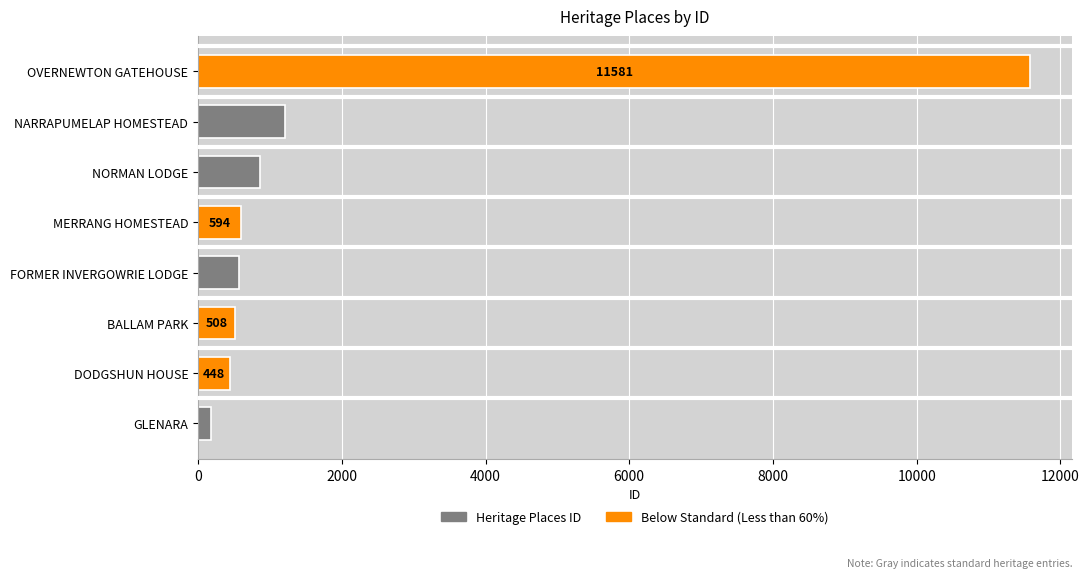

What is the difference between the highest and lowest values at GLENARA?

271